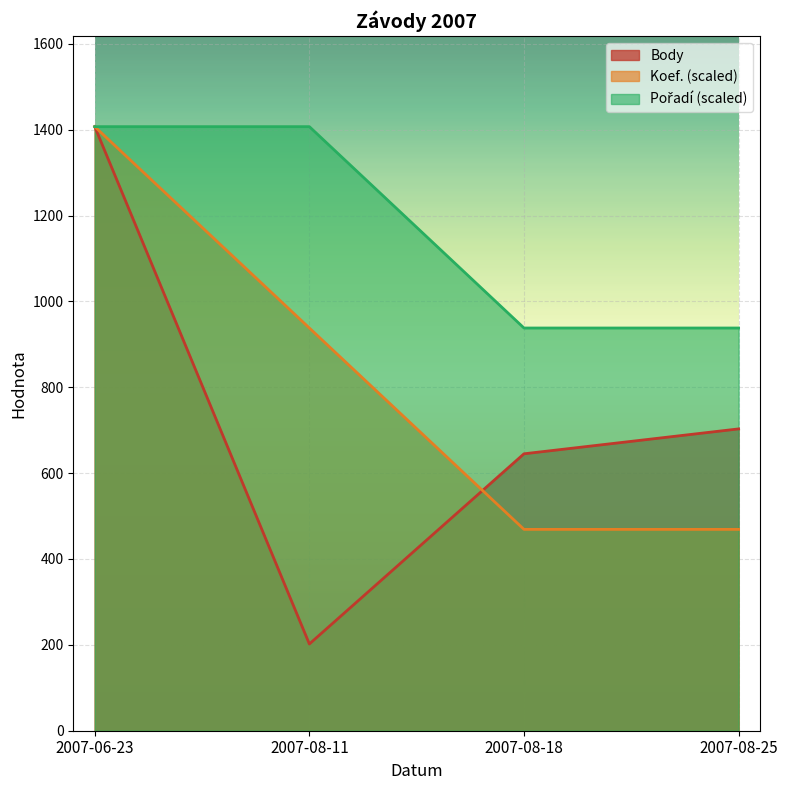

List the series in order of their overall mean, lowest first.

Body, Koef., Pořadí